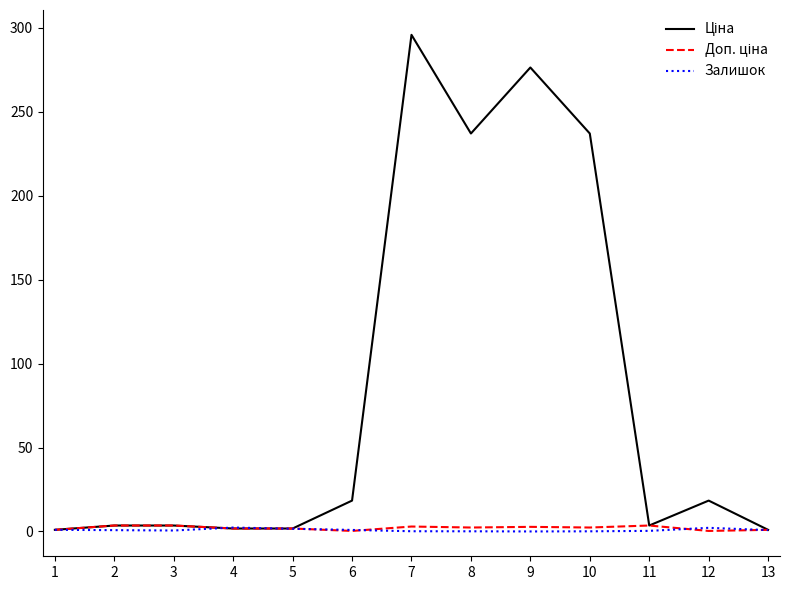

The value of Залишок at 9 is 0.0. True or false?

True